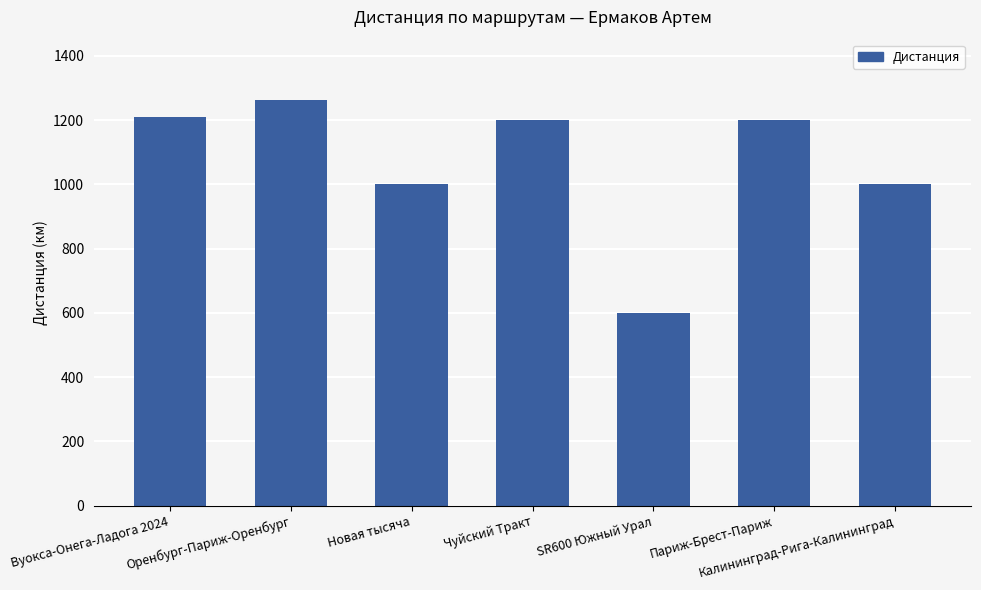

What is the difference between the maximum and minimum values?

661